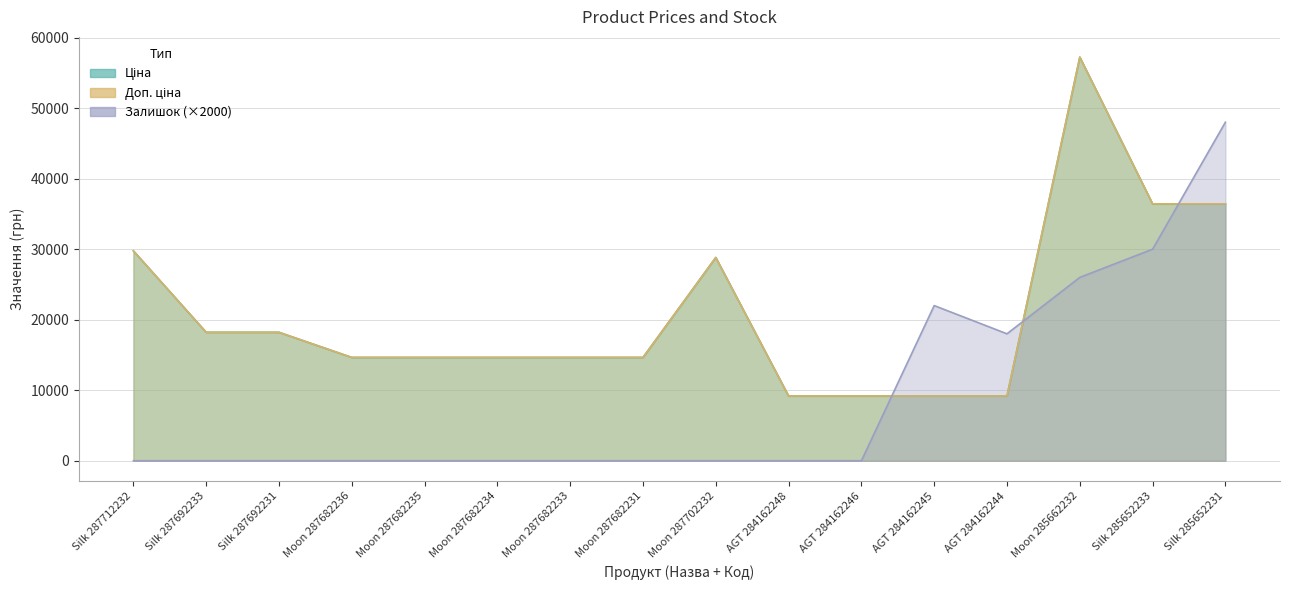

What value does the Доп. ціна series have at Moon 287682235?

14649.6